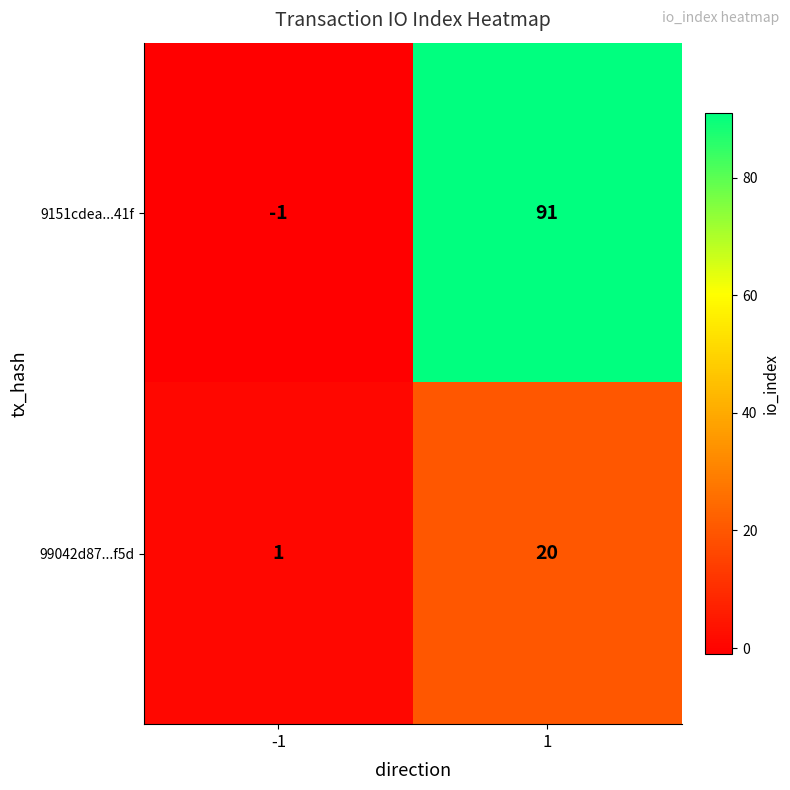

Which category has the highest value across all series?

1